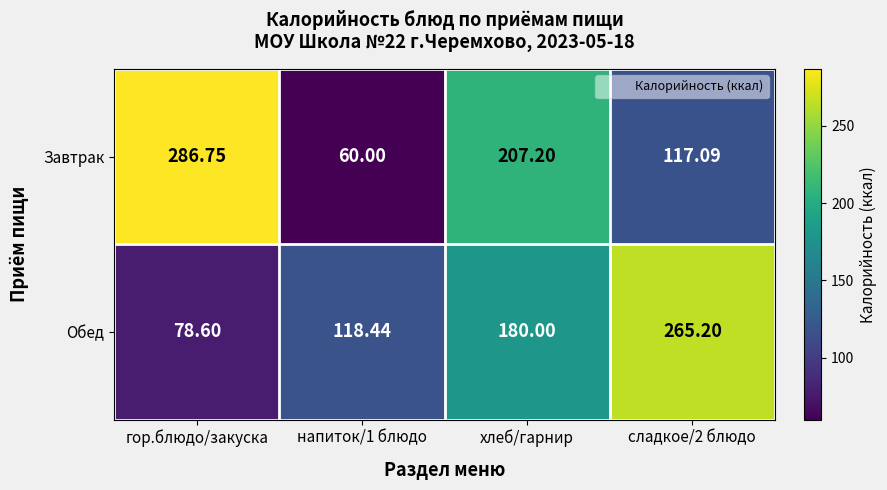

Rank the series at сладкое/2 блюдо from highest to lowest value.

Обед, Завтрак